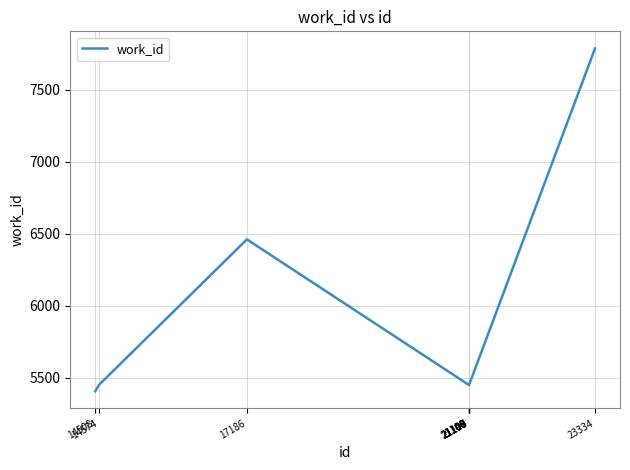

How many distinct data groups are displayed?

1